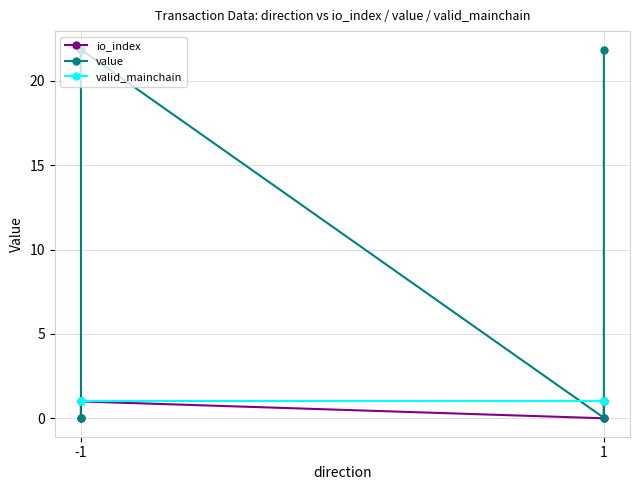

What is the sum of all value values?

43.8